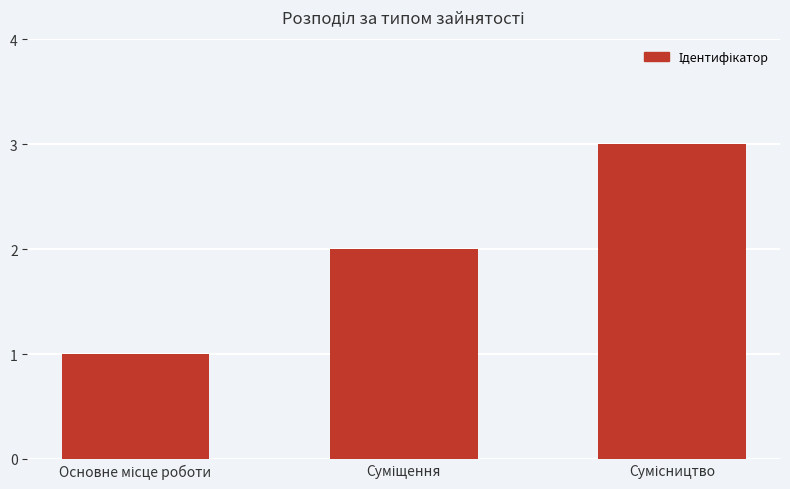

What is the maximum value shown in the chart?

3